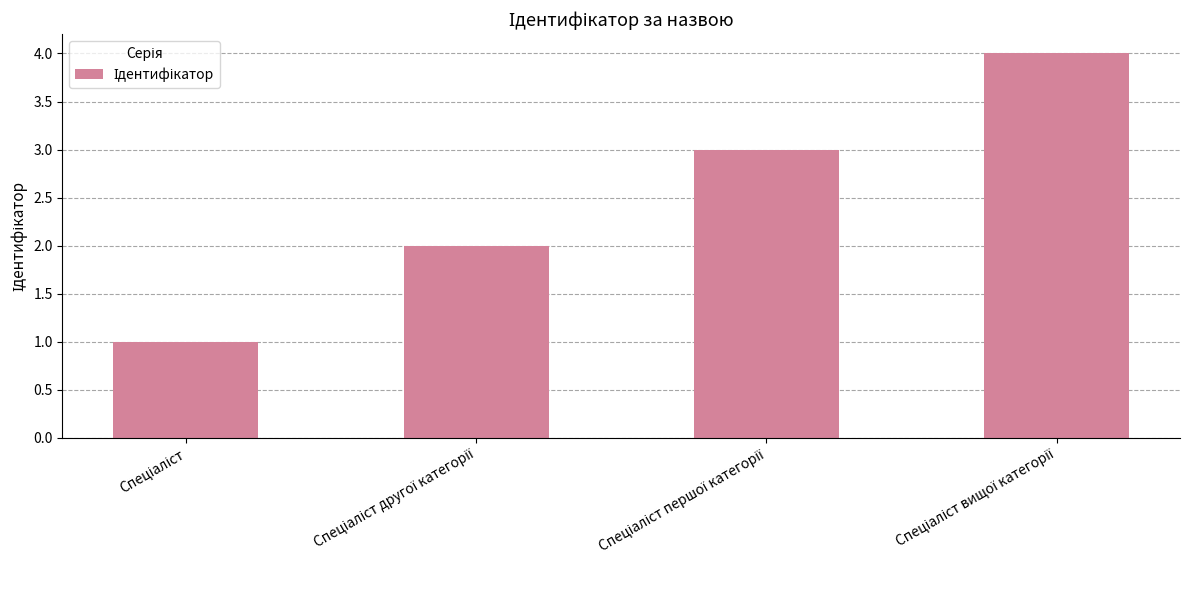

How many values are between 2 and 4?

3